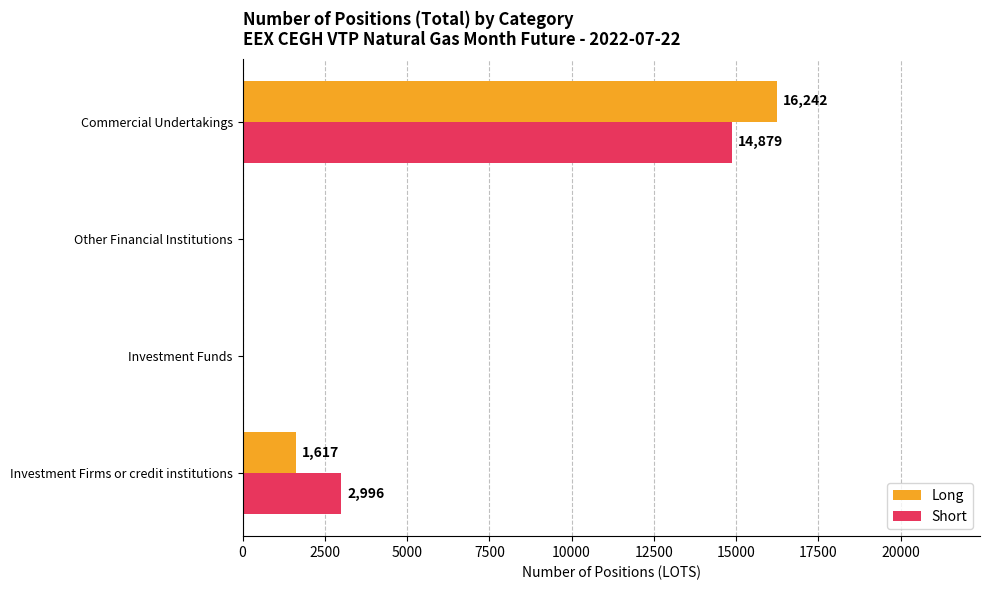

Which series has the largest total across all categories?

Short